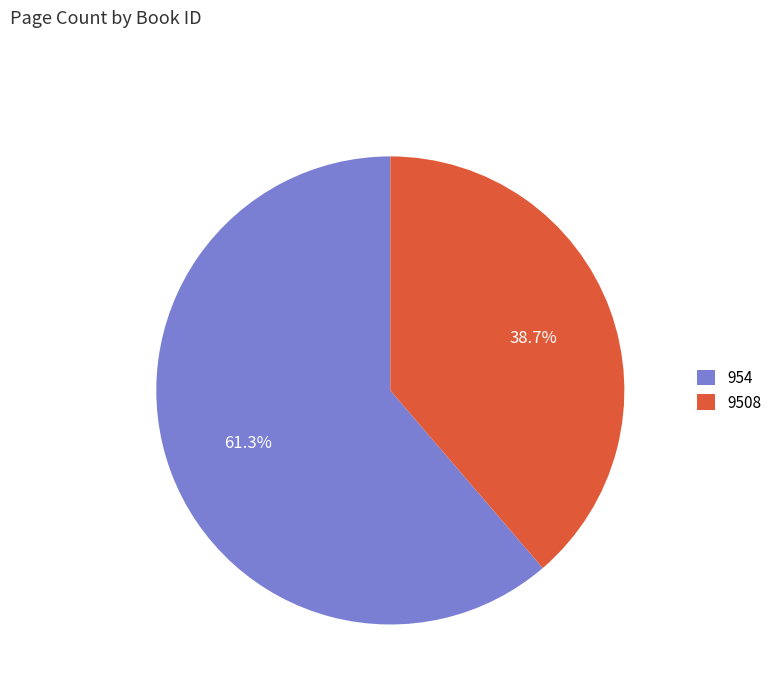

Is 954 the majority of the pie?

Yes